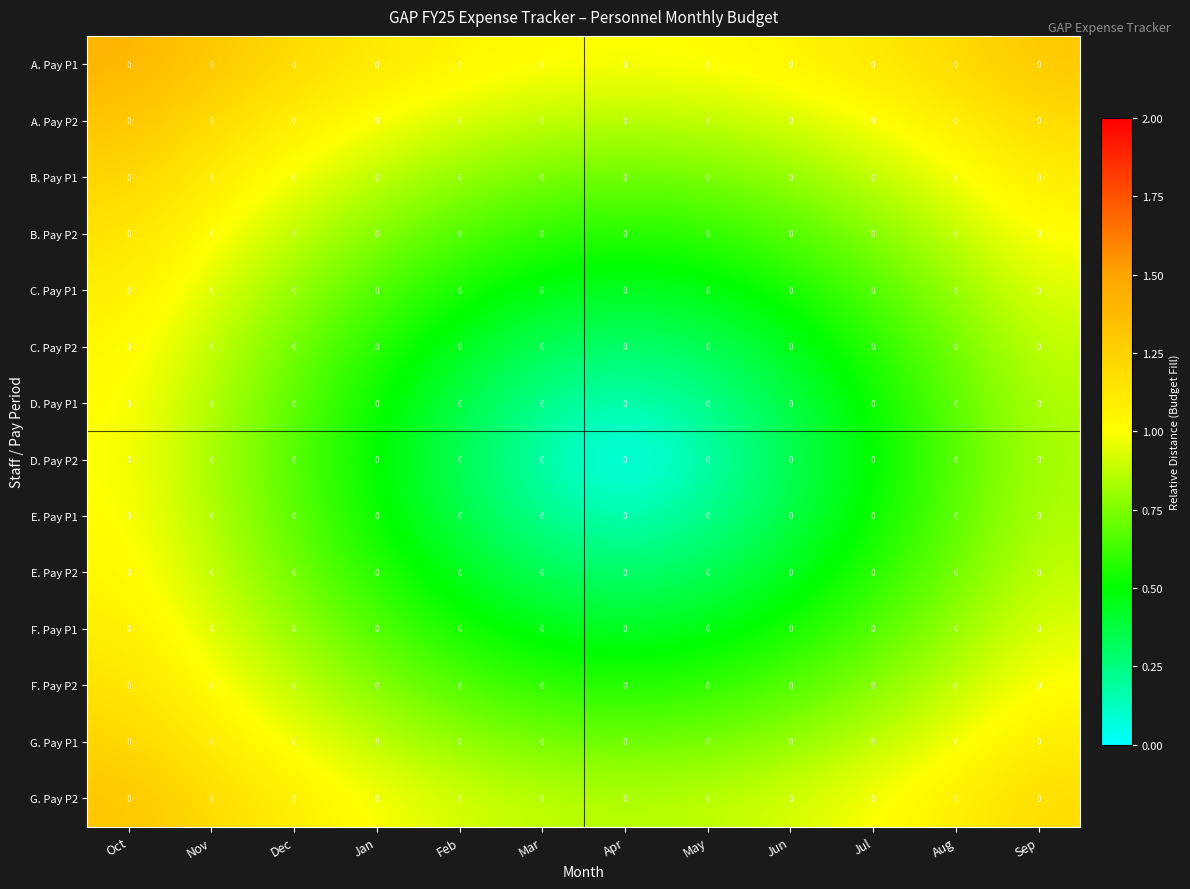

Is it true that A. Pay P1 equals 1.2 at Dec?

True